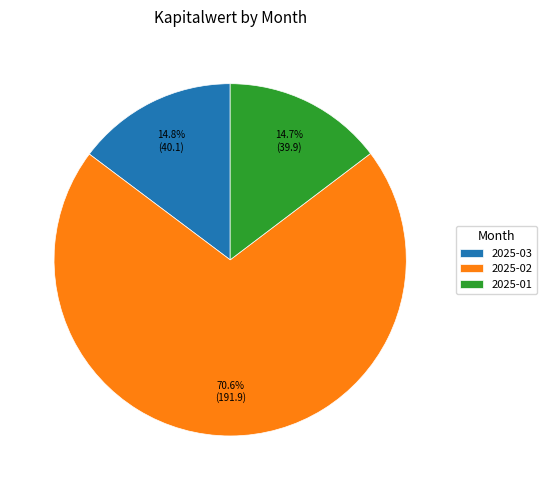

Is there any slice that represents more than half of the pie?

Yes